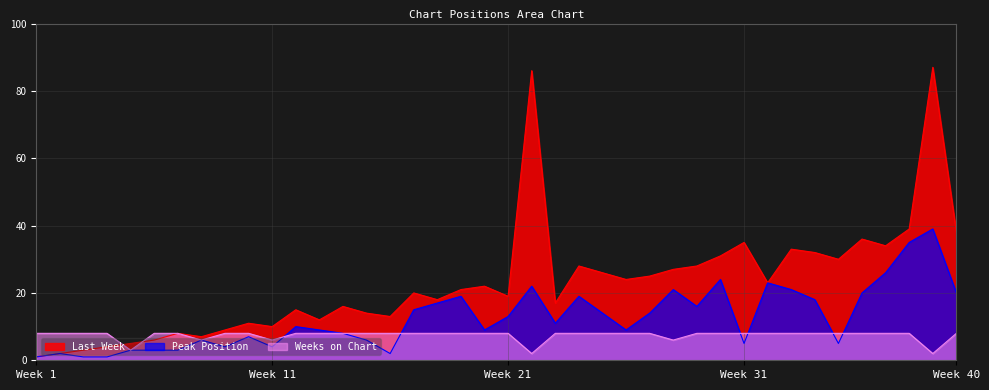

What is the approximate value of Last Week at 23, to the nearest 5?

15